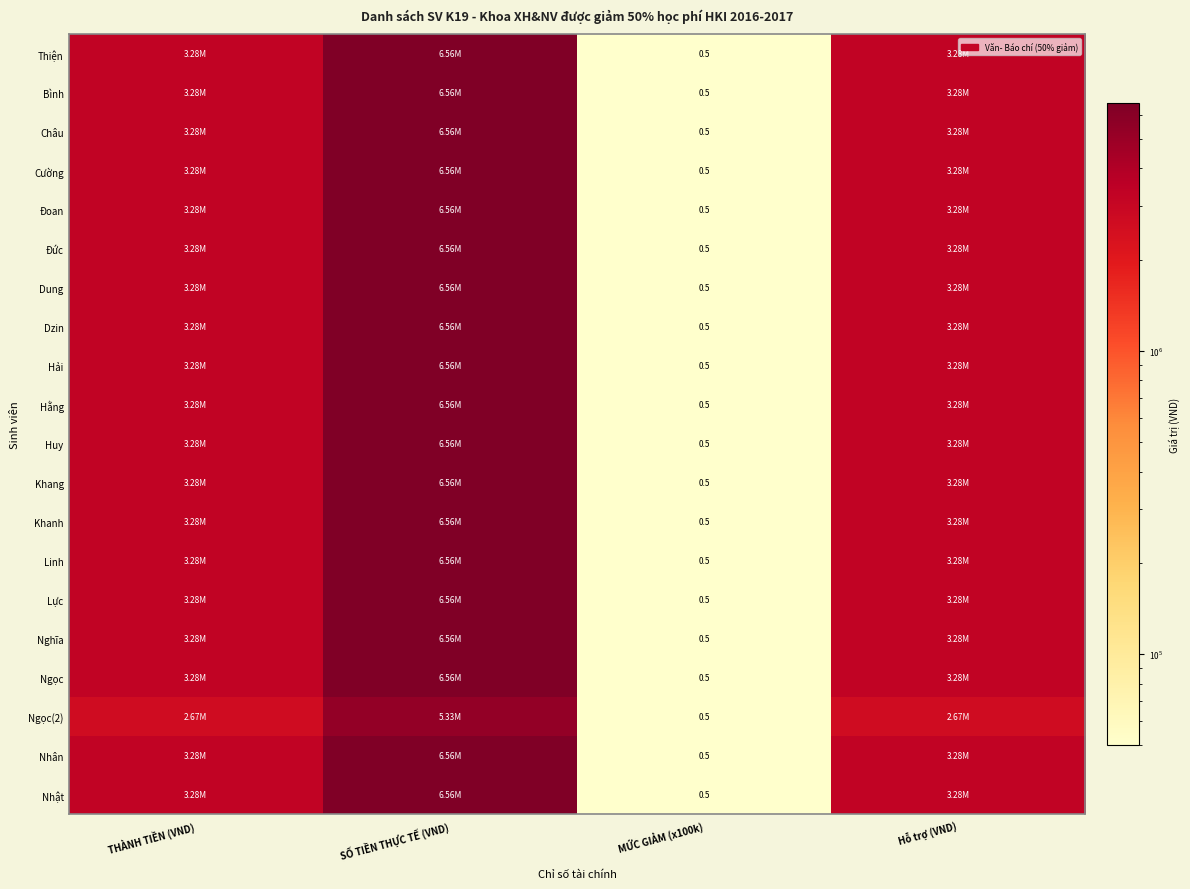

At SỐ TIỀN THỰC TẾ (VND), list the series in order from largest to smallest.

Thiện, Bình, Châu, Cường, Đoan, Đức, Dung, Dzin, Hải, Hằng, Huy, Khang, Khanh, Linh, Lực, Nghĩa, Ngọc, Nhân, Nhật, Ngọc(2)